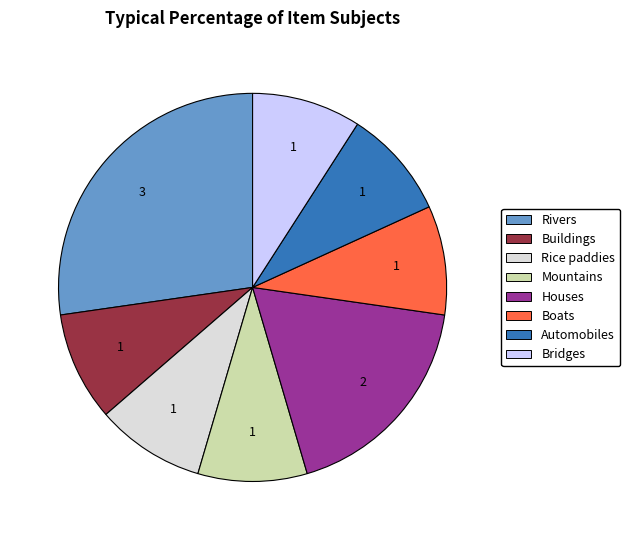

Combined, do Bridges and Houses account for over 50%?

No